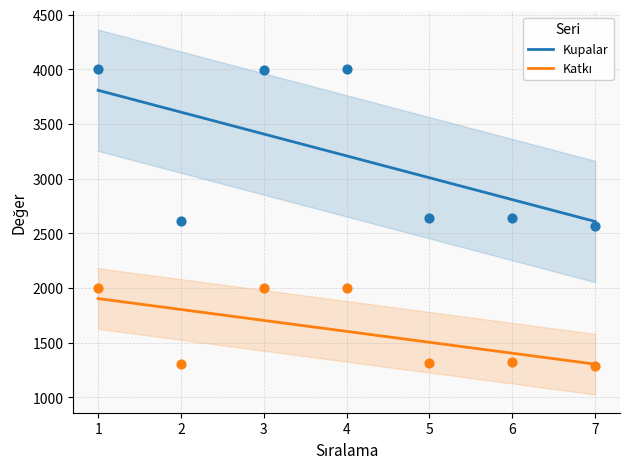

At which category is the sum across all series the highest?

1